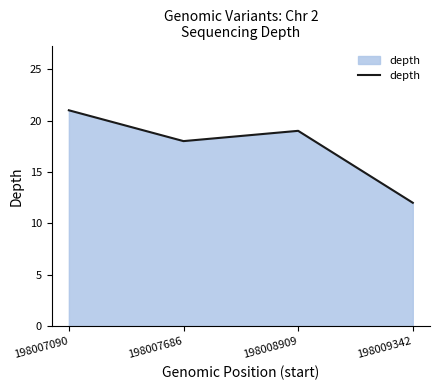

Reading left to right, list all the values displayed in this chart.

21	18	19	12